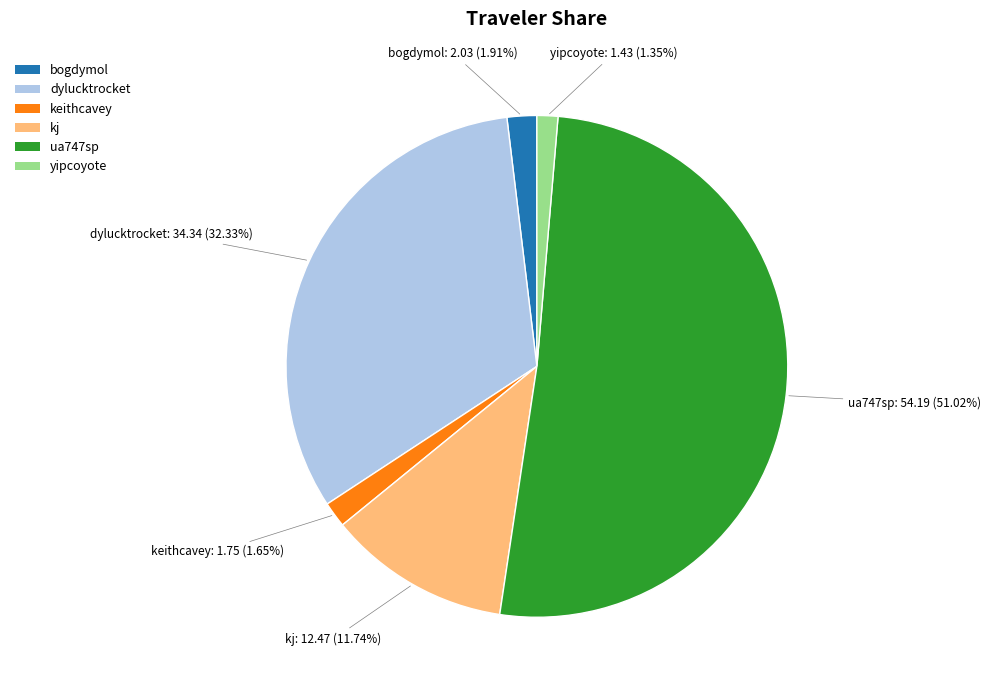

What is the largest slice in the pie chart?

ua747sp